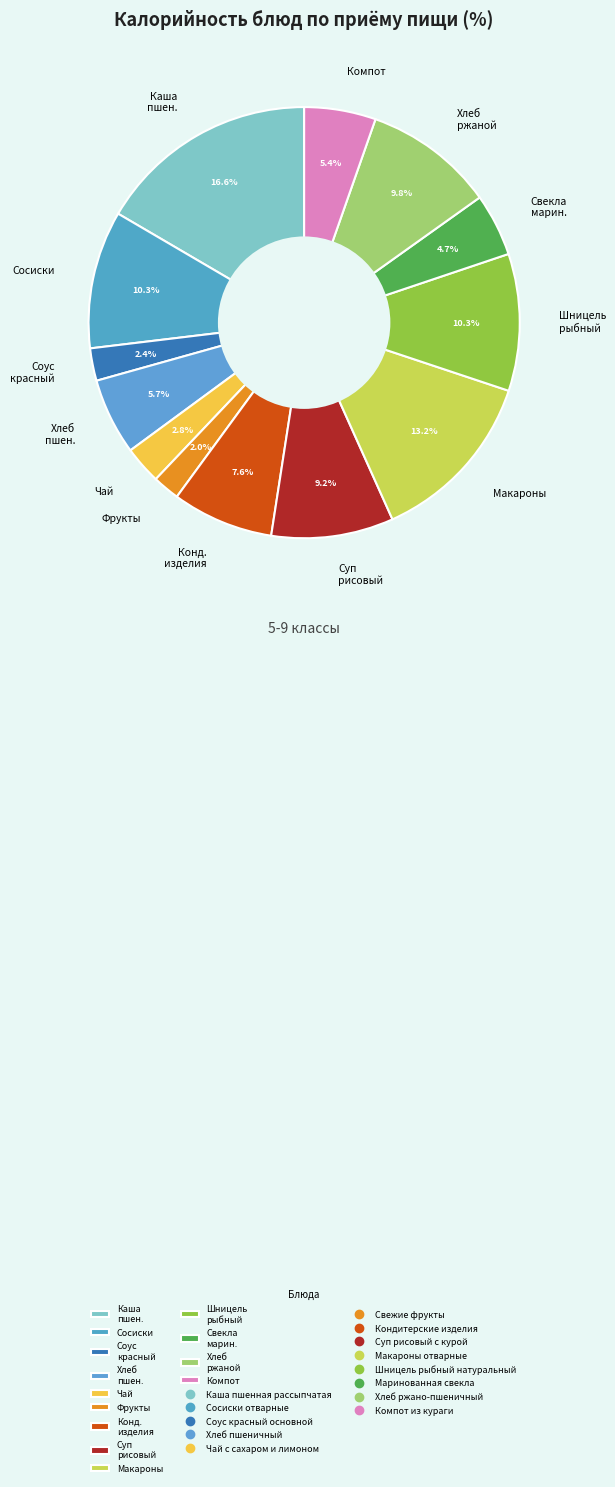

What is the ratio of the value at Хлеб ржаной to the value at Компот?

1.8